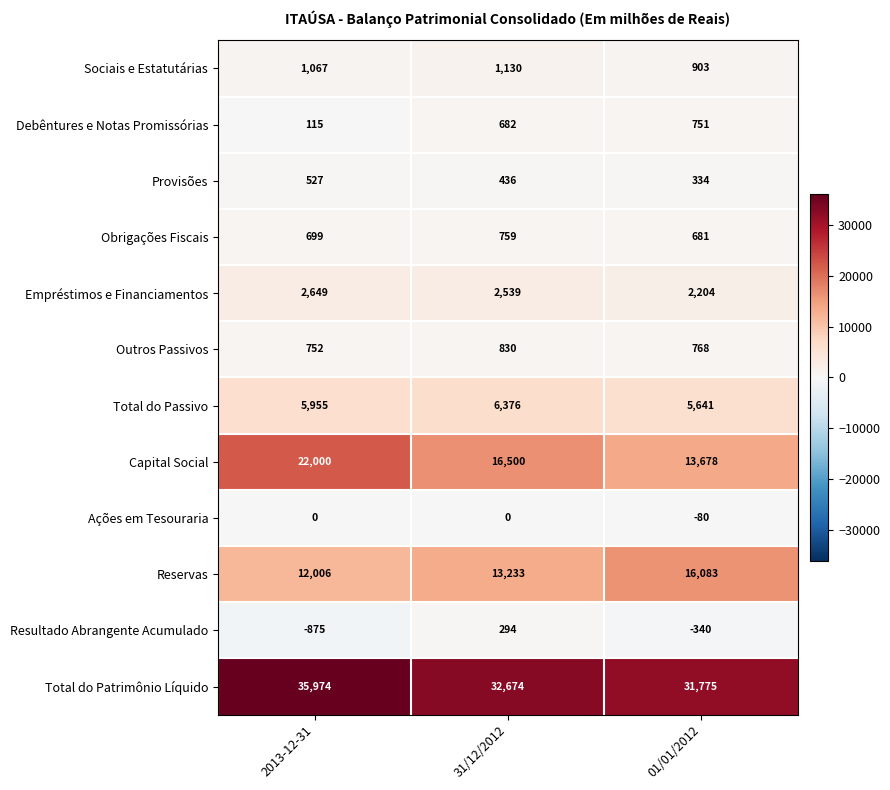

Where is Debêntures e Notas Promissórias nearest to the value 433?

31/12/2012